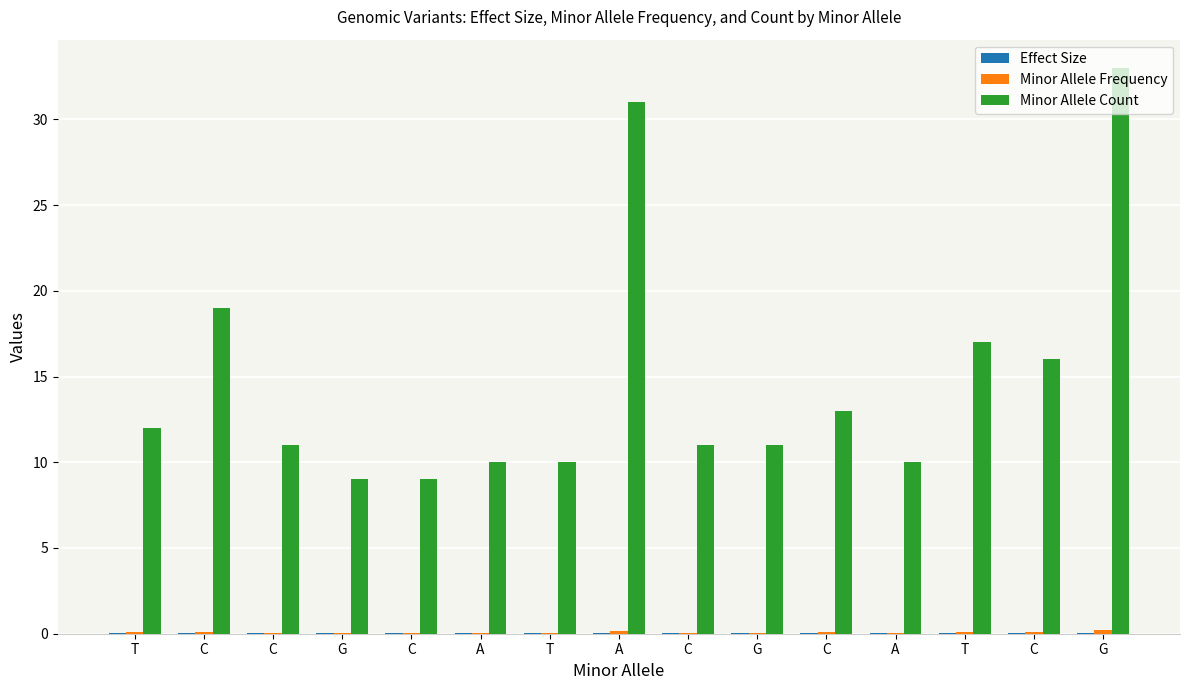

Which series has the widest spread of values?

Minor Allele Count